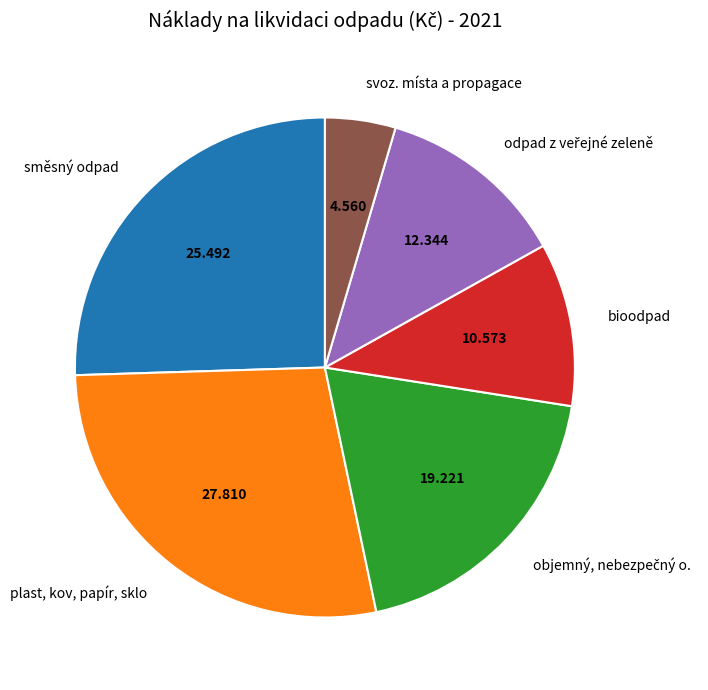

Which category has the biggest portion of the pie?

plast, kov, papír, sklo